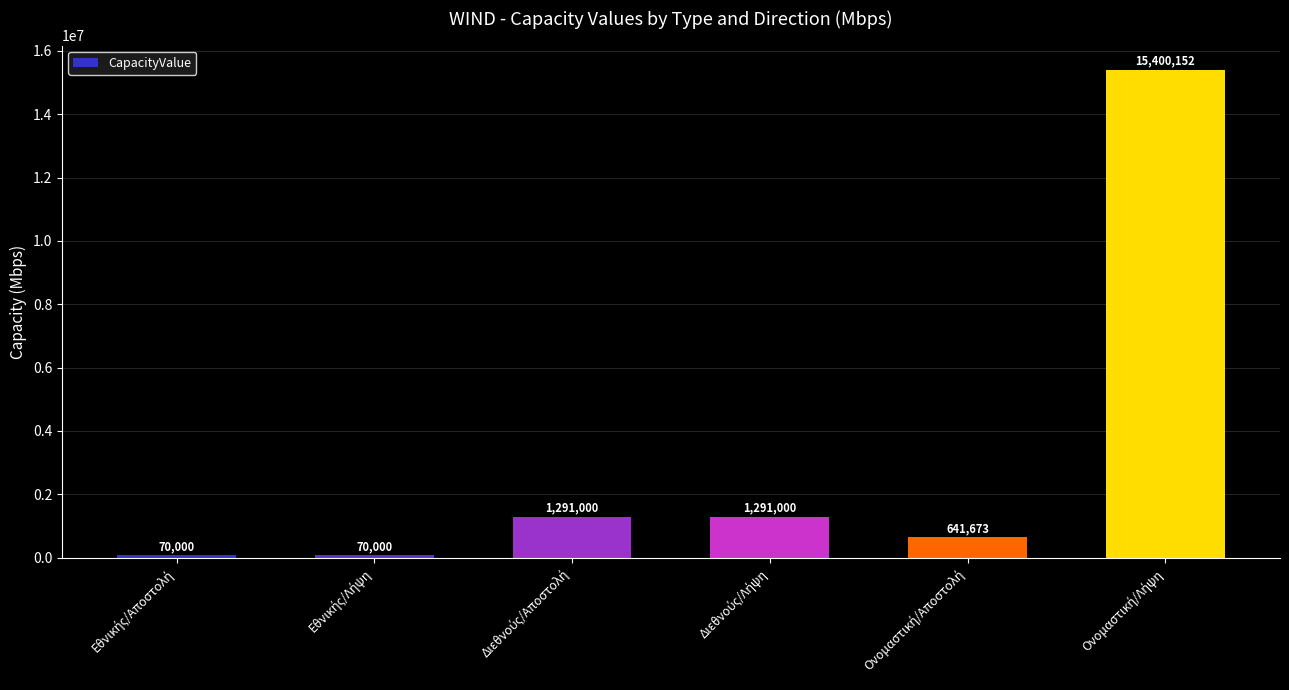

How many series are shown in this chart?

1